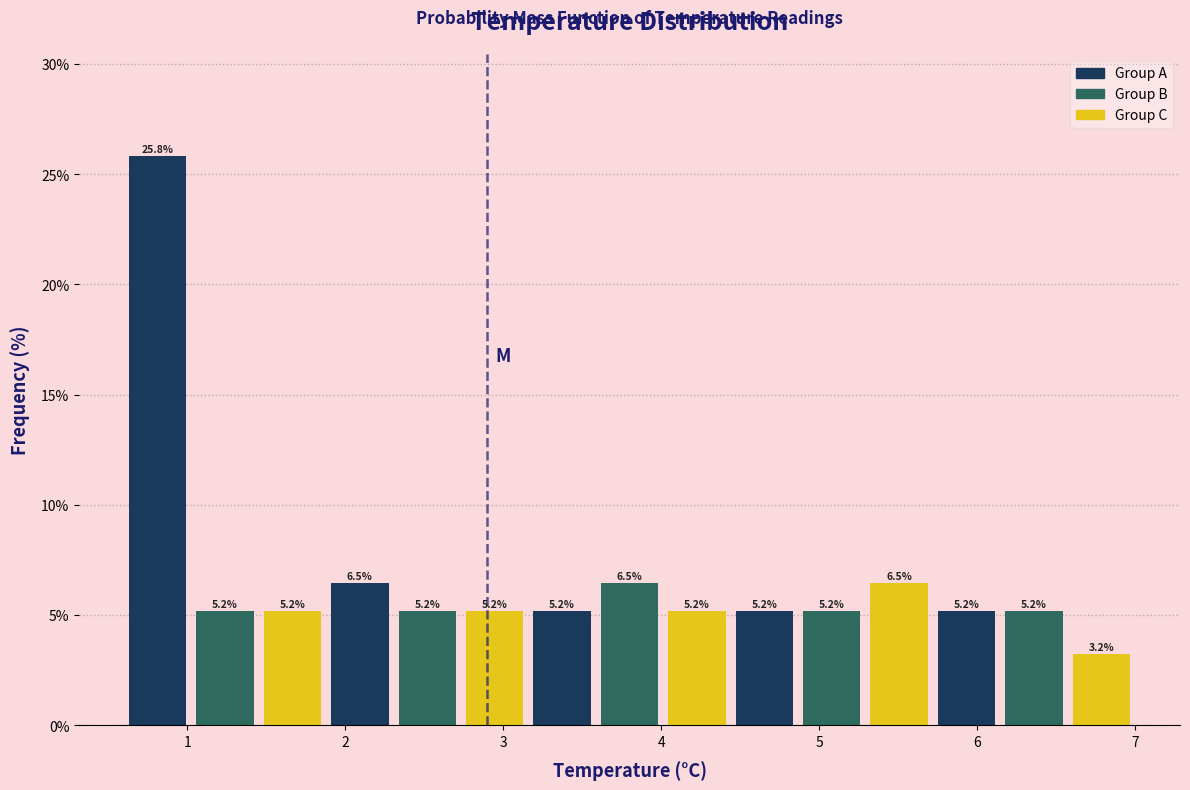

Reading left to right, transcribe this chart: for each bar, give the range it covers on the x-axis and its height. The bar edges are not printed on the chart, so give them approximately, as read against the axis.

0.6 to 1.0: 25.8
1.0 to 1.5: 5.2
1.5 to 1.9: 5.2
1.9 to 2.3: 6.5
2.3 to 2.7: 5.2
2.7 to 3.2: 5.2
3.2 to 3.6: 5.2
3.6 to 4.0: 6.5
4.0 to 4.4: 5.2
4.4 to 4.9: 5.2
4.9 to 5.3: 5.2
5.3 to 5.7: 6.5
5.7 to 6.1: 5.2
6.1 to 6.6: 5.2
6.6 to 7.0: 3.2